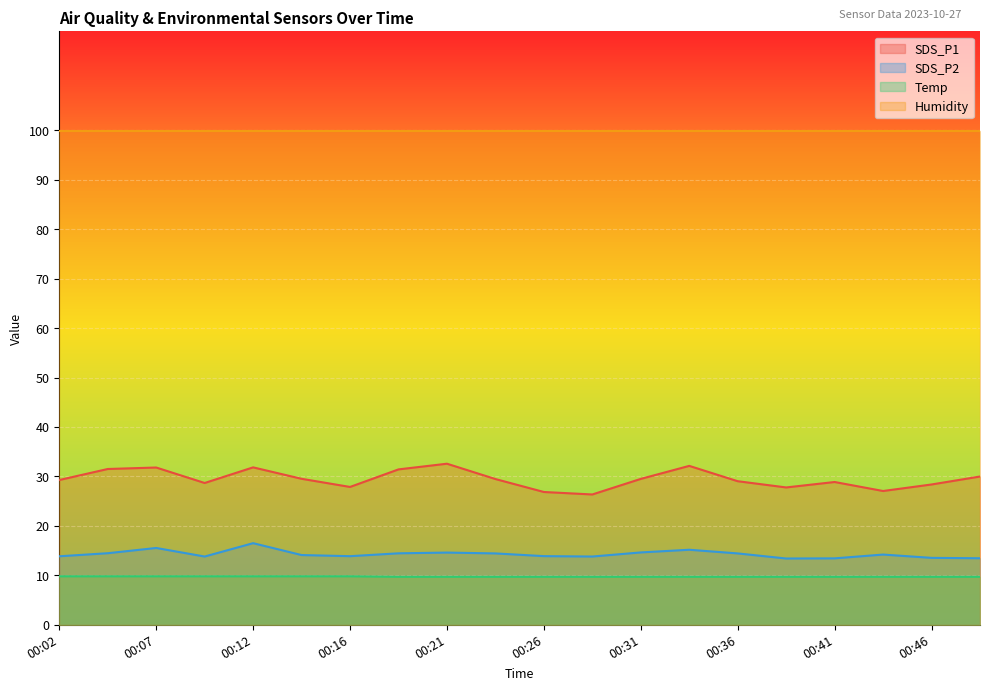

Is the value of SDS_P1 at 00:26 greater than the value of SDS_P2 at 00:02?

Yes